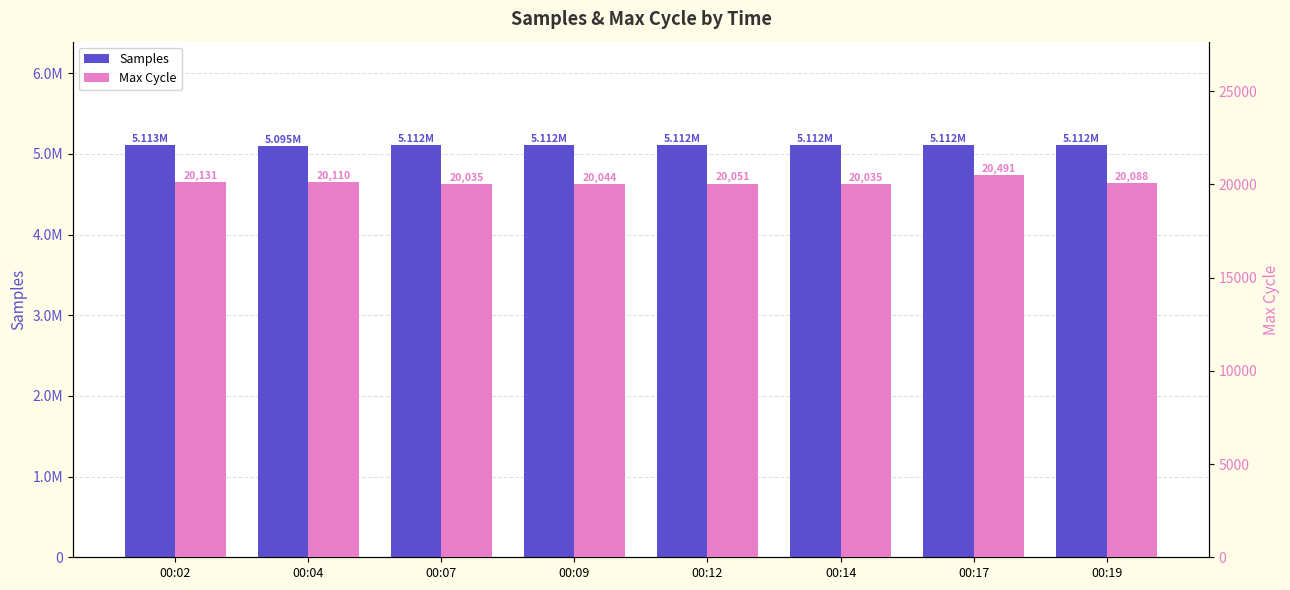

Between 00:04 and 00:19, which is larger?

00:19